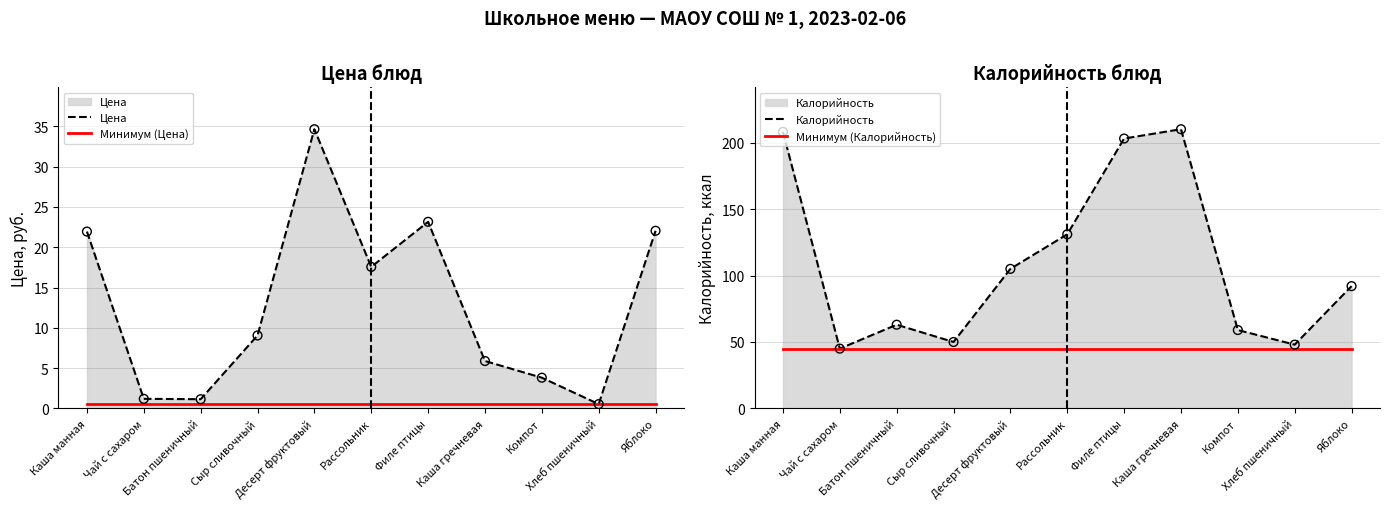

Which series has the largest total across all categories?

Калорийность